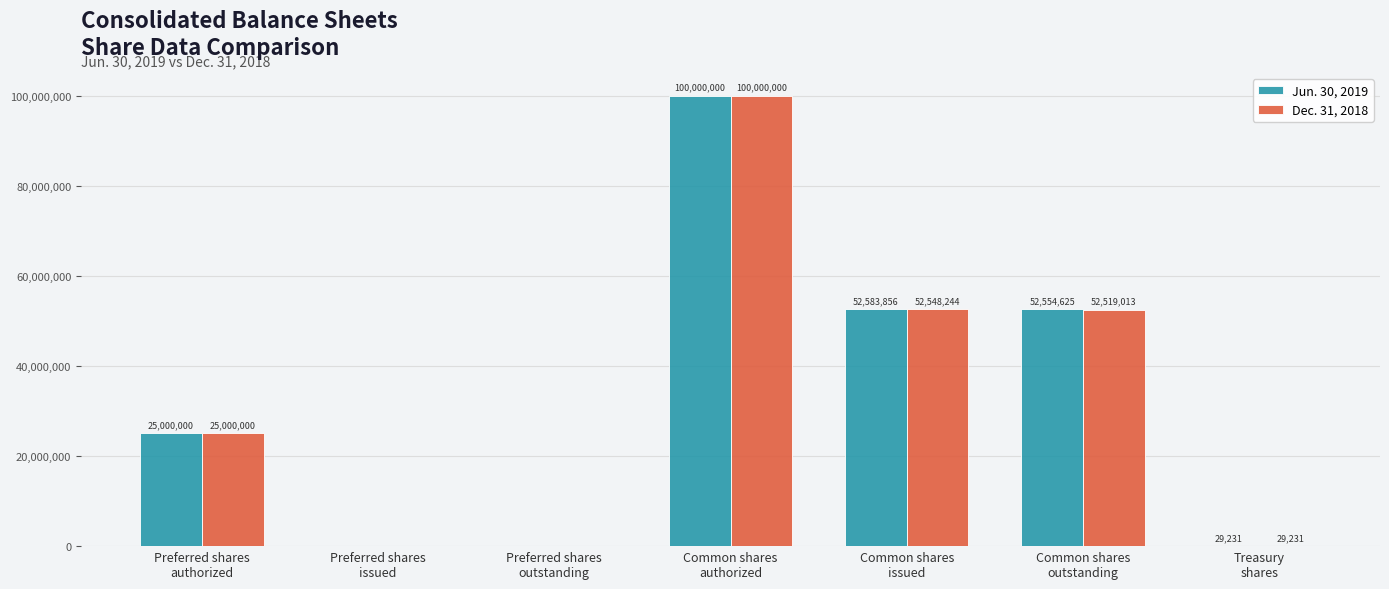

How many groups of bars are there?

7